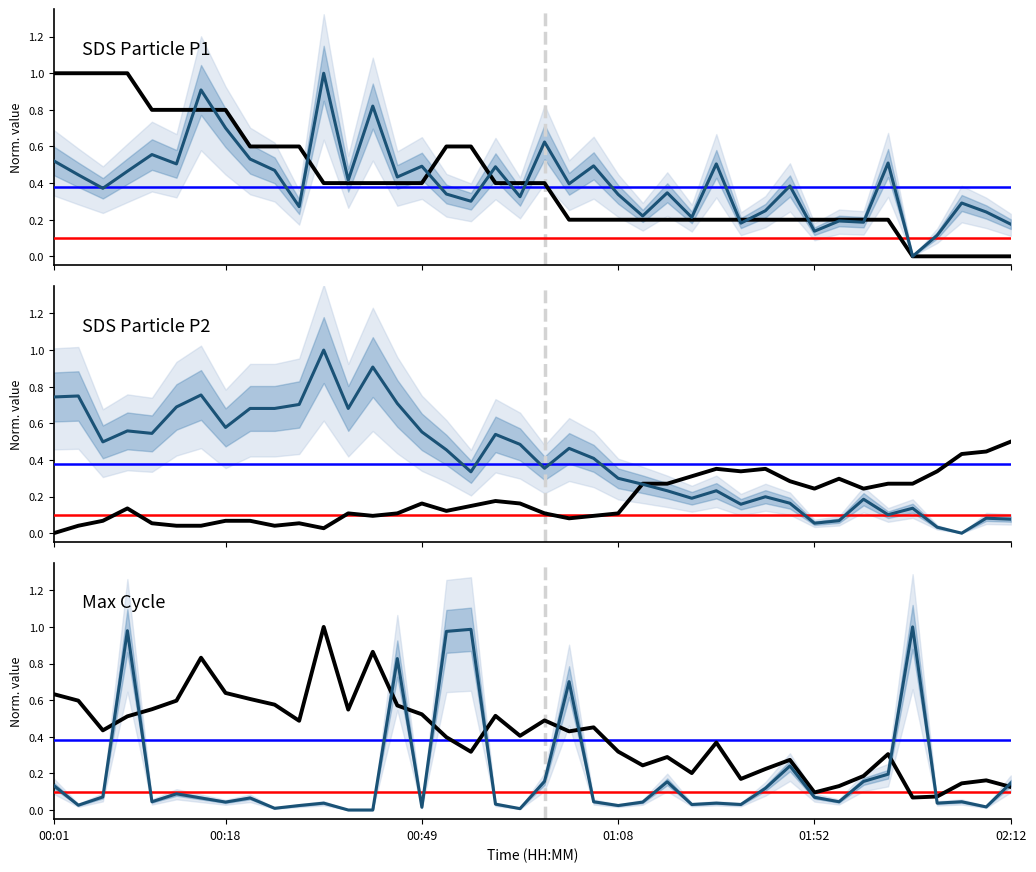

What is the label of the 39th point from the right?

00:18